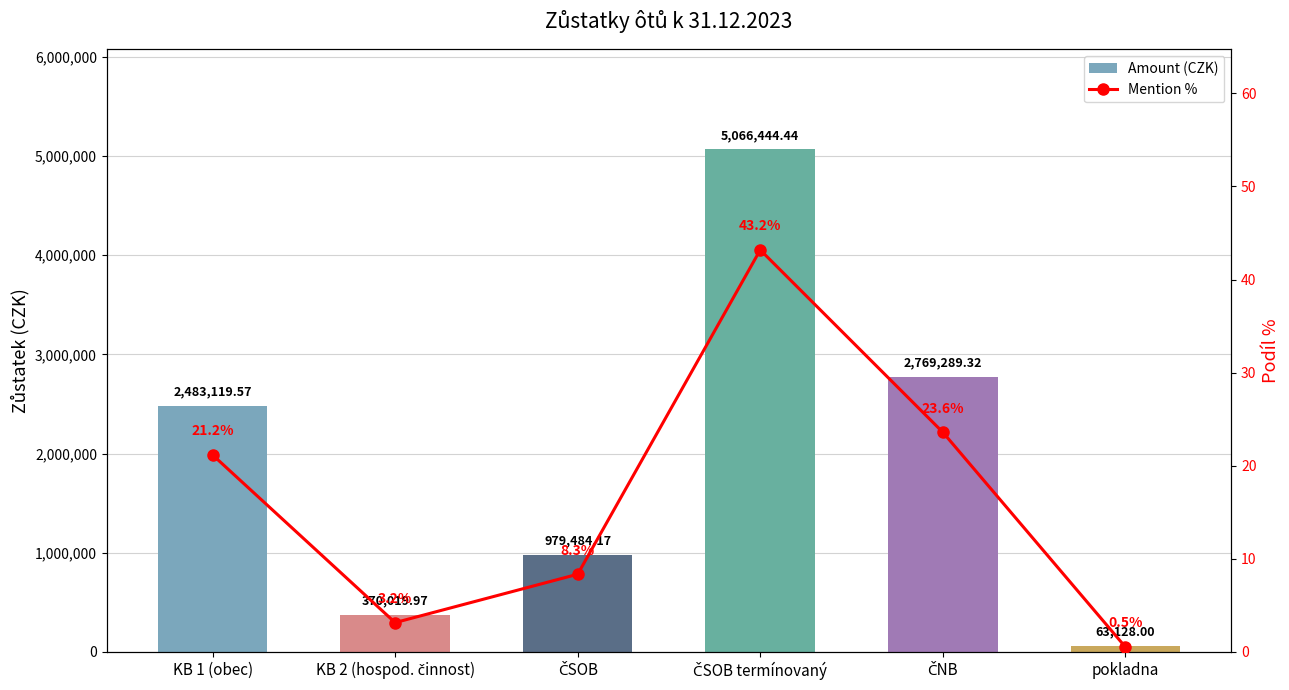

What position from the left is pokladna?

6